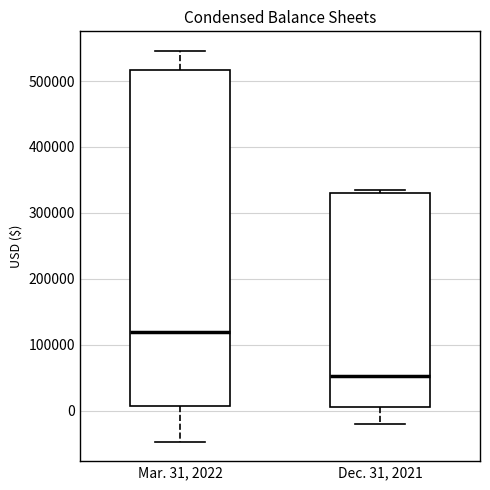

Reading left to right, read every box against the y-axis: the position of its median line, the range the box covers, and the ends of its whiskers. The values are not printed on the chart, so give them approximately, as read against the axis.

Mar. 31, 2022: median 120000, box 10000 to 520000, whiskers -50000 to 550000
Dec. 31, 2021: median 50000, box 10000 to 330000, whiskers -20000 to 330000 (just above the box's upper edge)